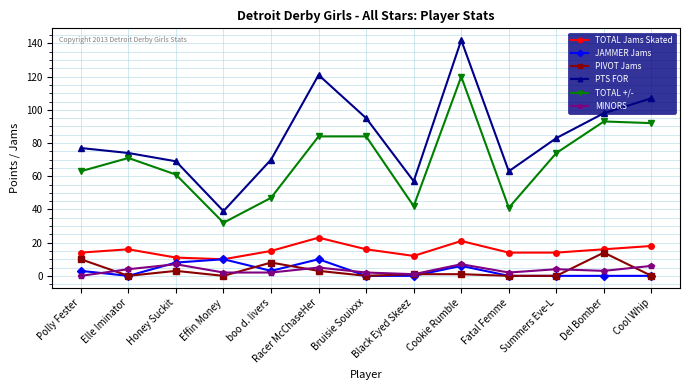

The TOTAL +/- series shows 47 at boo d. livers. True or false?

True